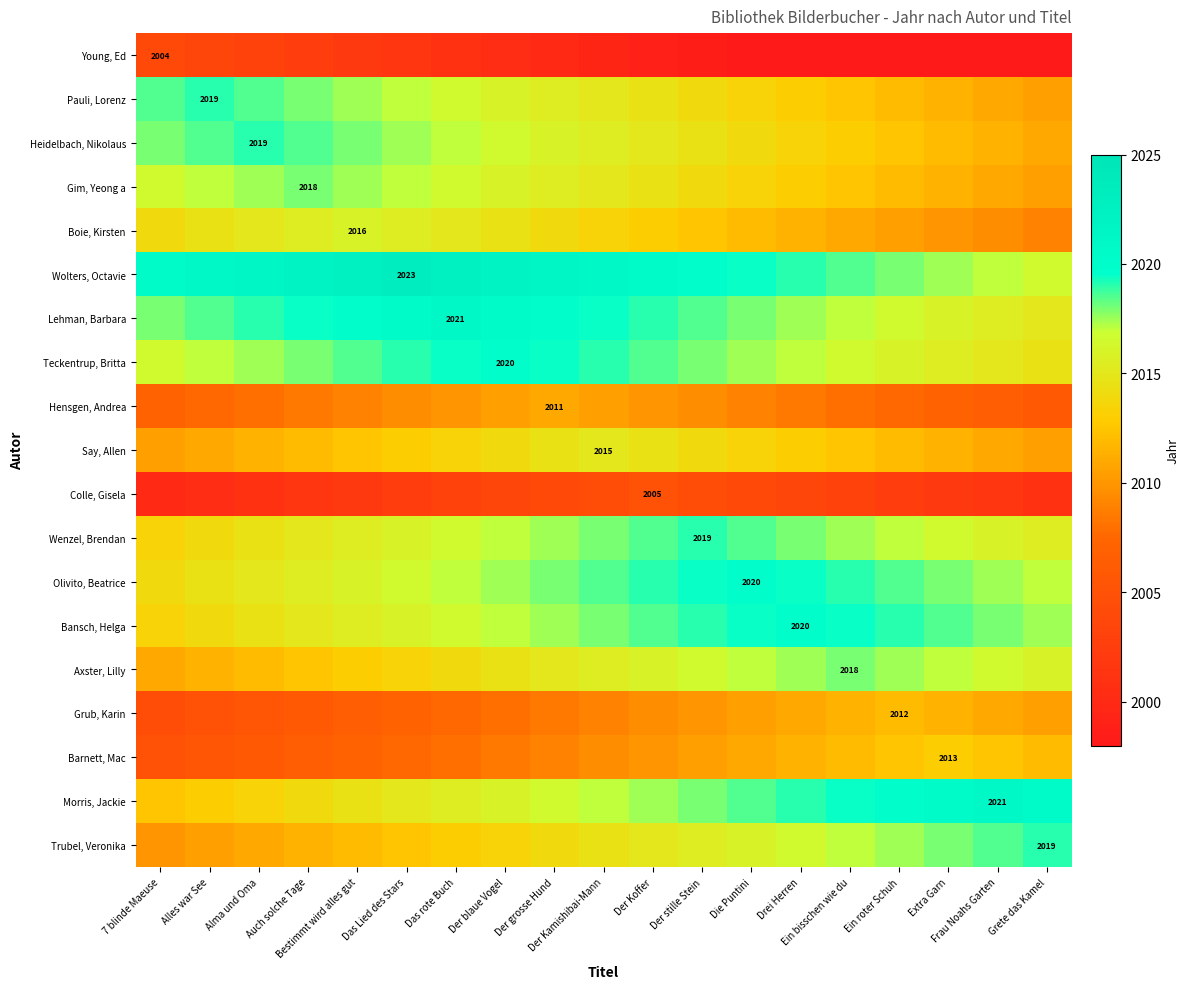

Read the Gim, Yeong a value at Der blaue Vogel.

2016.0